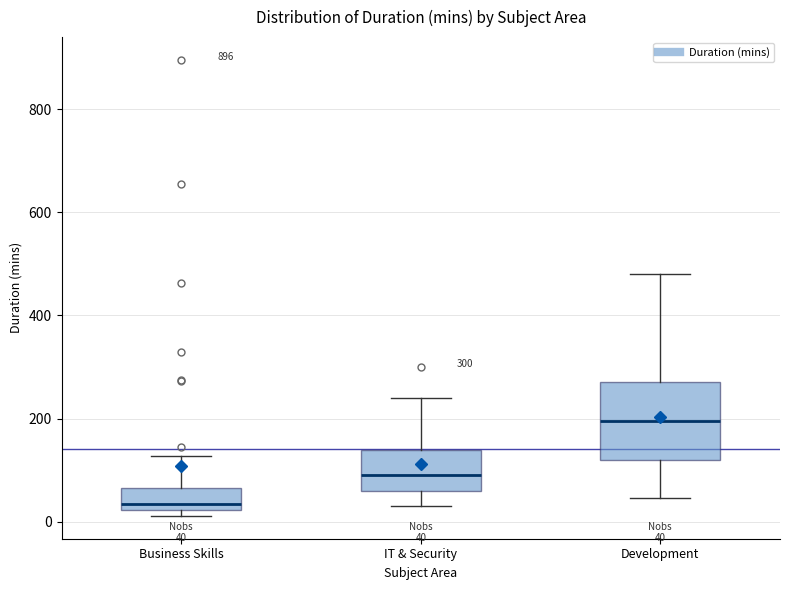

Comparing the boxes themselves (not the whiskers), which one is the tallest?

Development